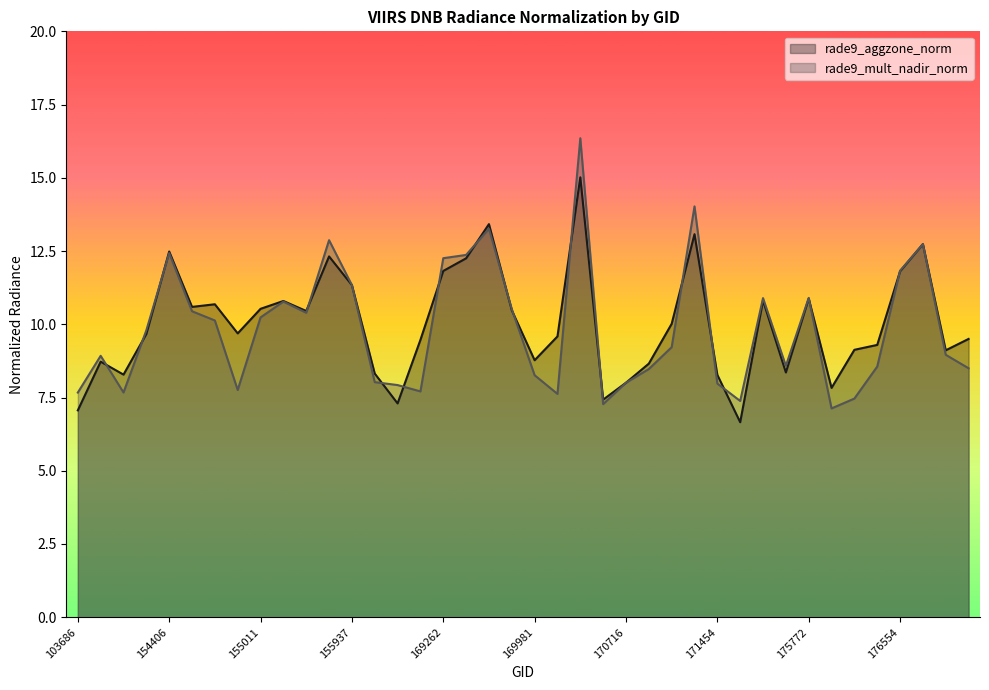

In rade9_aggzone_norm, how many points are lower than both neighbors (excluding endpoints)?

11